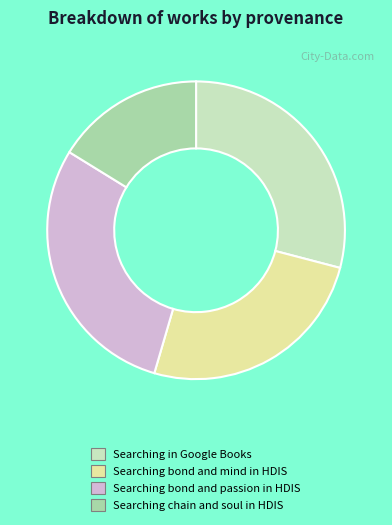

Do Searching bond and mind in HDIS and Searching bond and passion in HDIS together represent more than half of the pie?

Yes